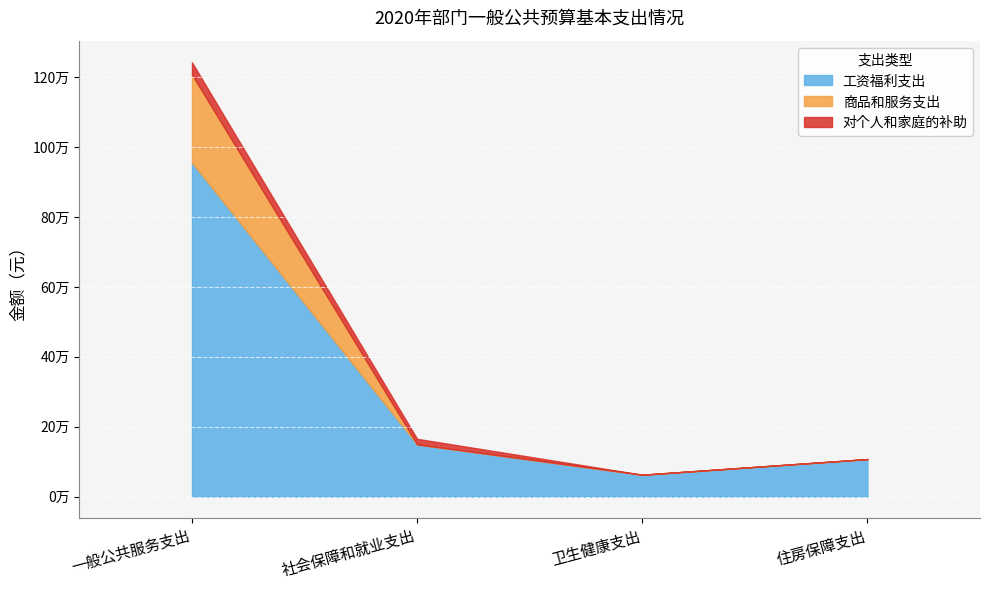

Does the chart display data point markers on the line(s)?

No